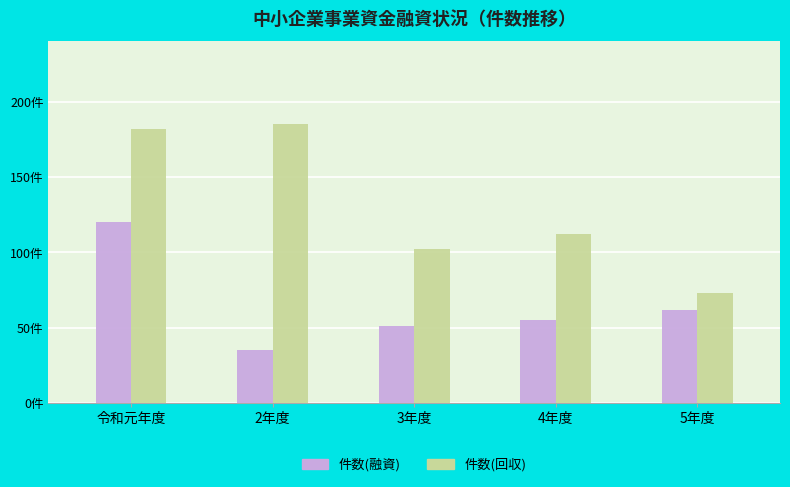

What is the spread (max minus min) of values at 令和元年度?

62